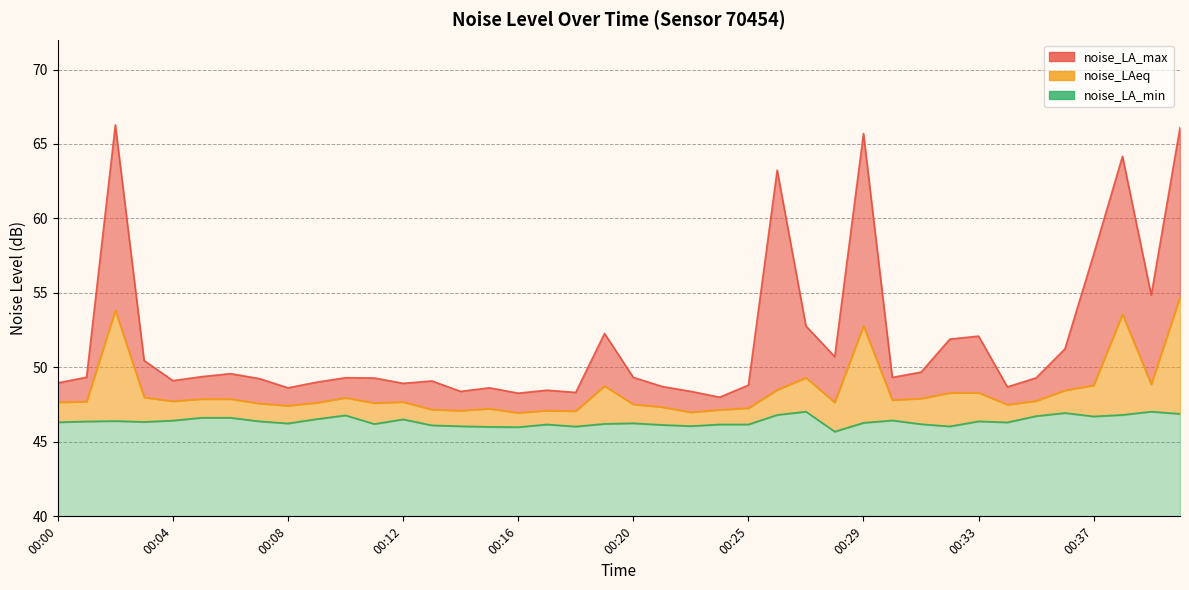

What is the total value across all series at 00:34?

142.5